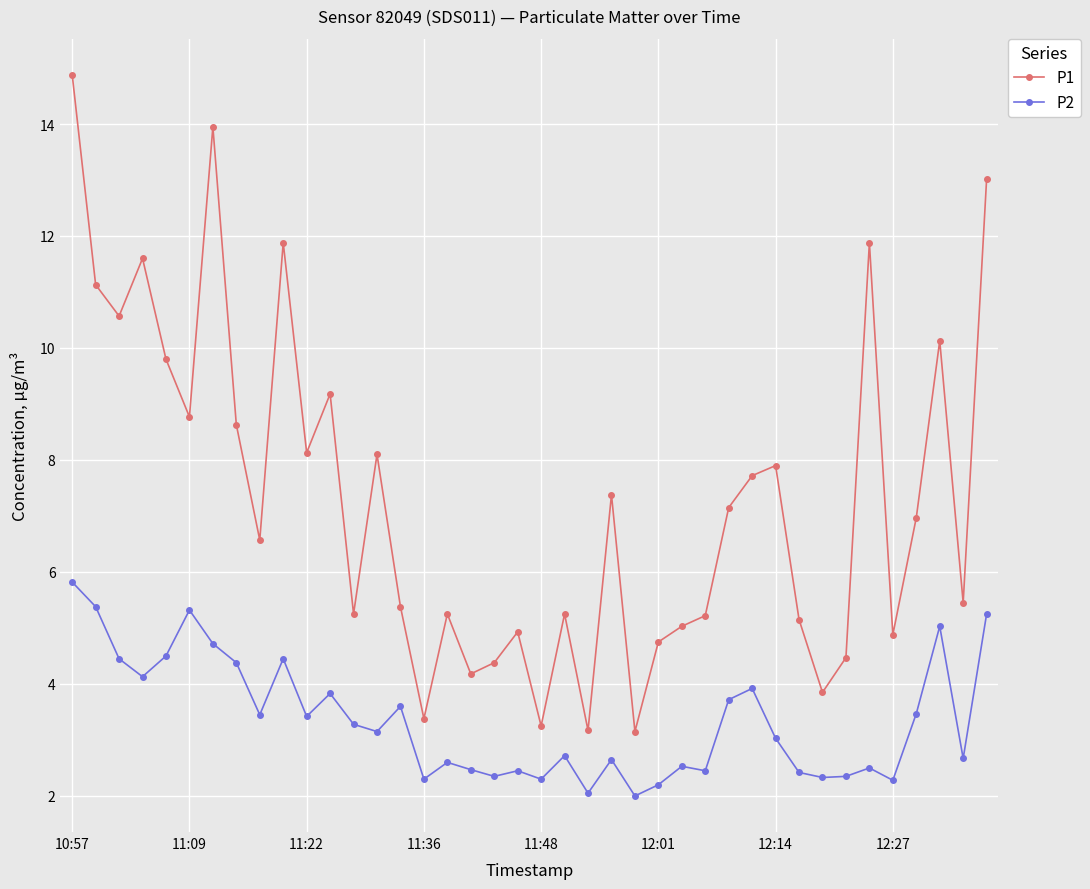

Which series has the largest total across all categories?

P1